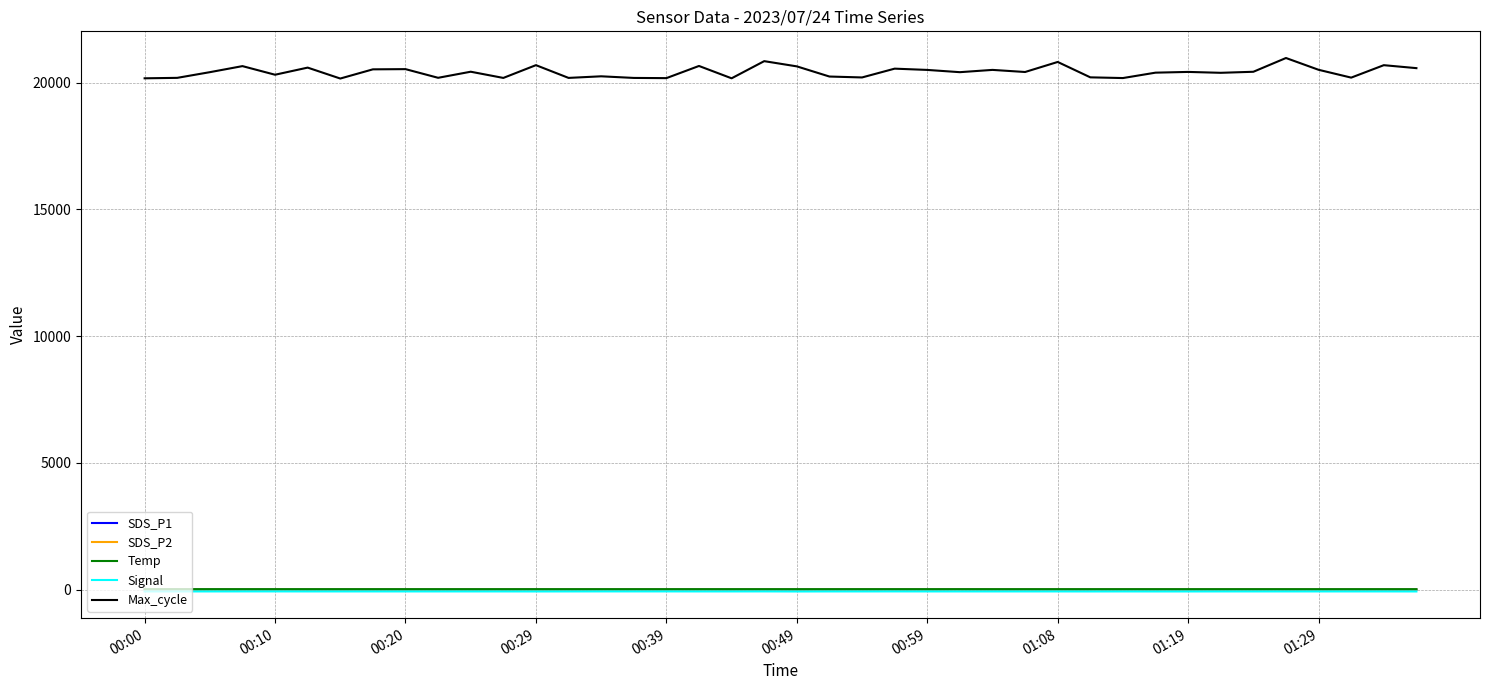

True or false: Max_cycle and Signal cross at least once.

False